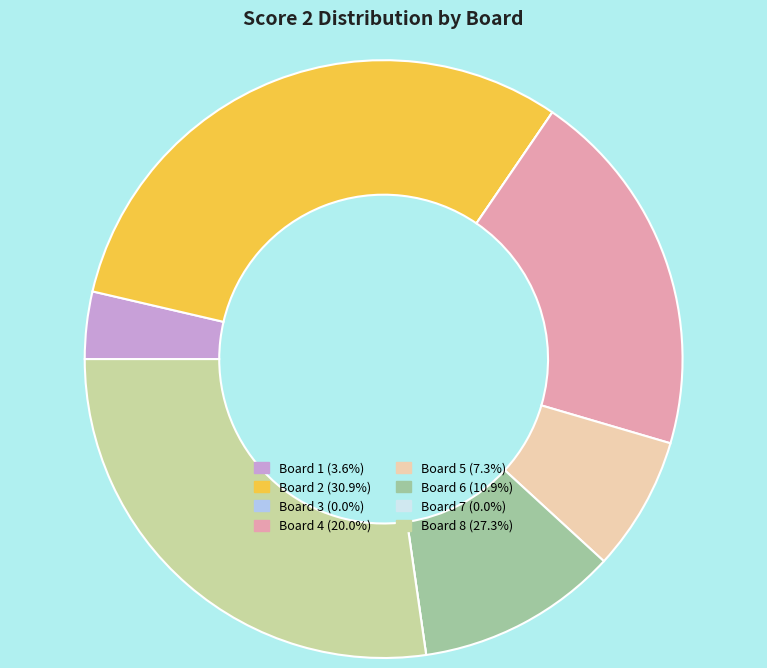

Does Board 8 (27.3%) account for over 50% of the chart?

No